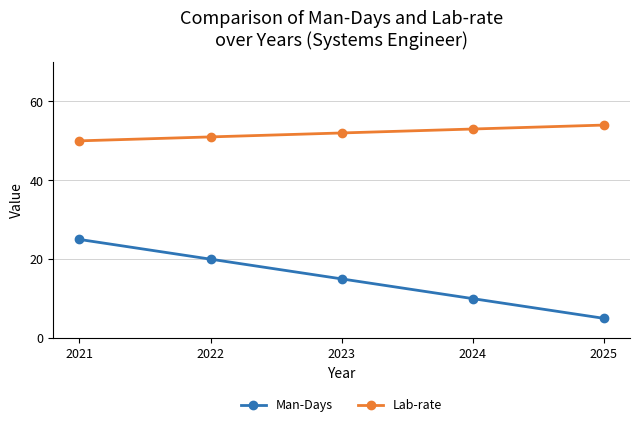

Reading right to left, list all the values displayed in this chart.

Man-Days: 2025=5	2024=10	2023=15	2022=20	2021=25
Lab-rate: 2025=54	2024=53	2023=52	2022=51	2021=50